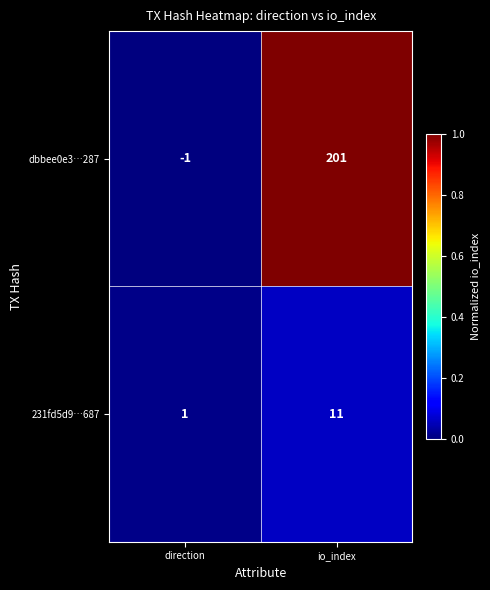

Which series has the largest range (max minus min)?

dbbee0e3…287